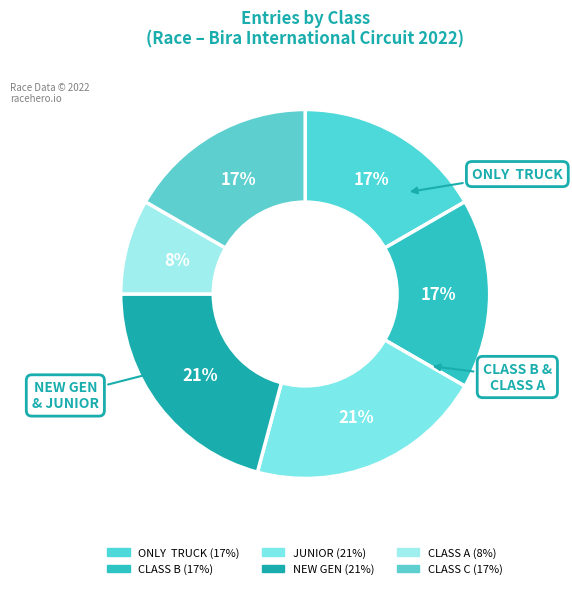

Which slice is the smallest?

CLASS A